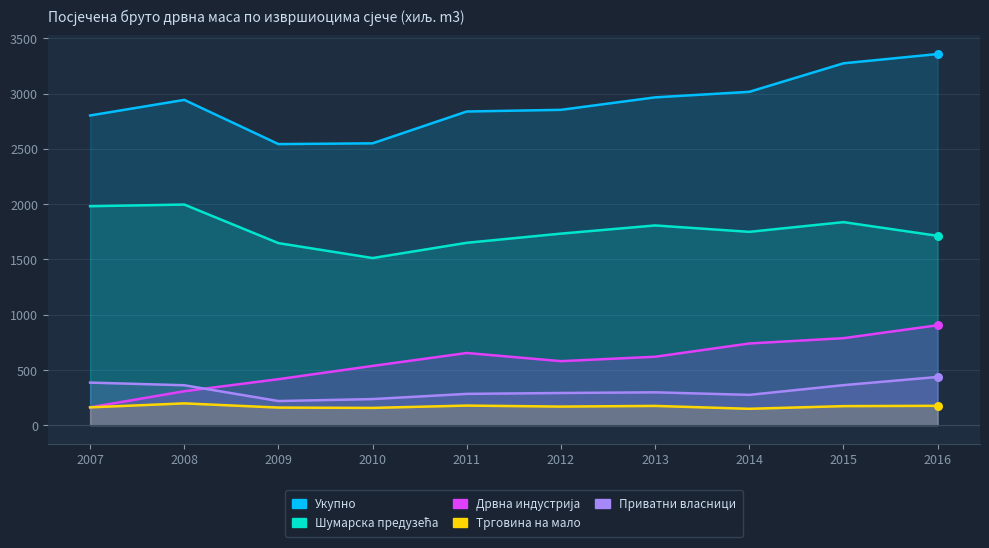

Is the value of Укупно at 2010 greater than the value of Шумарска предузећа at 2013?

Yes